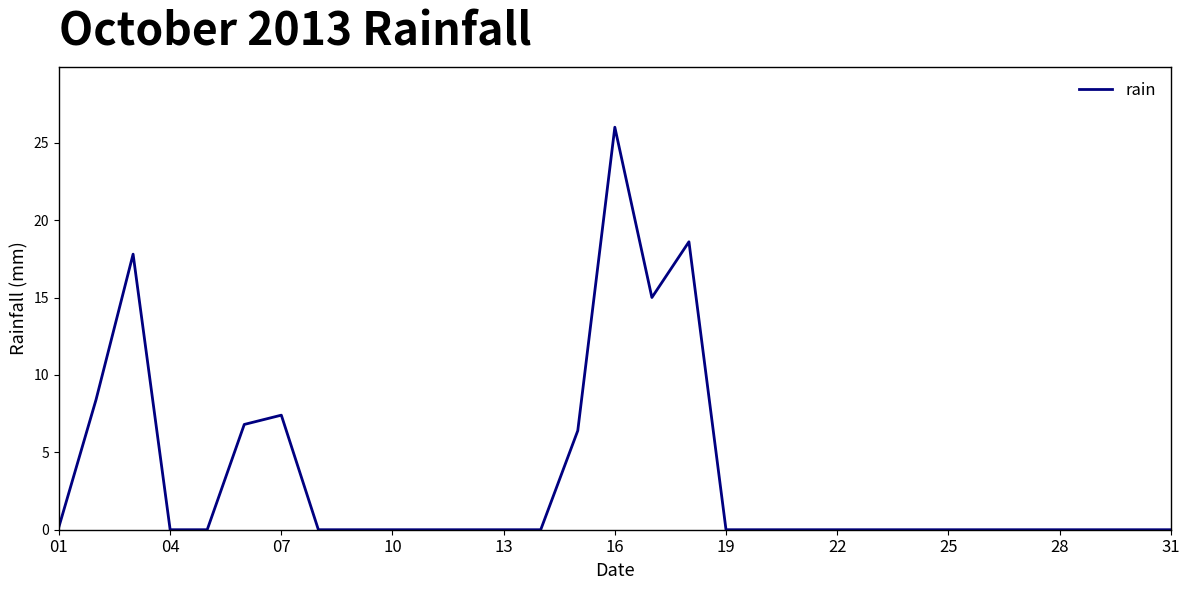

What is the difference between the second highest and minimum values?

18.6